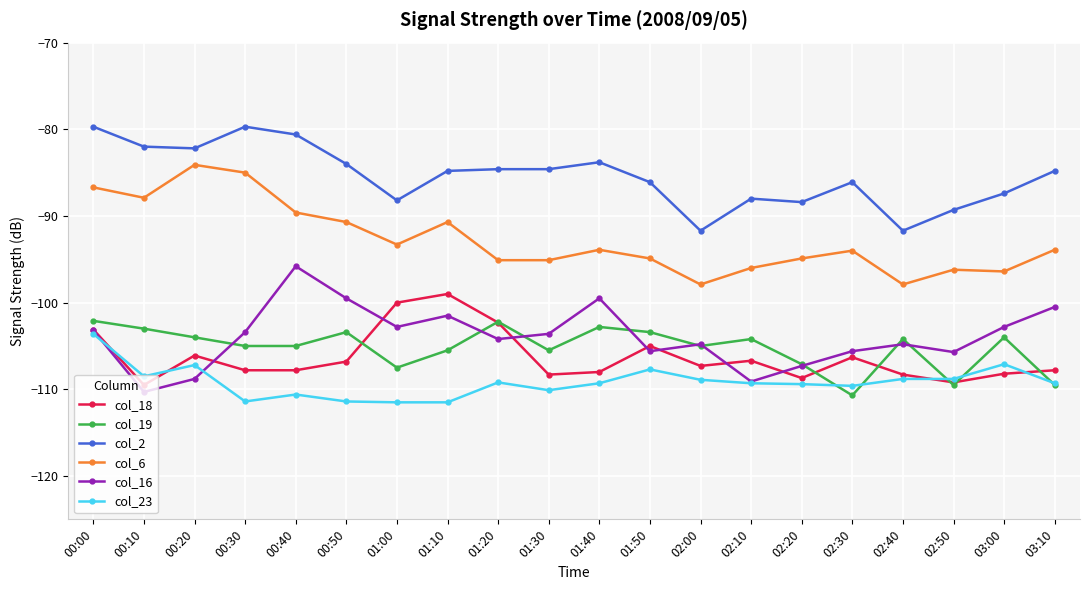

Rank the series at 01:10 from lowest to highest value.

col_23, col_19, col_16, col_18, col_6, col_2